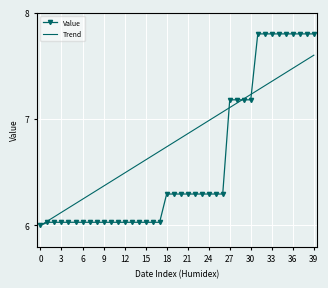

List the series in order of their peak value, lowest first.

Trend, Value